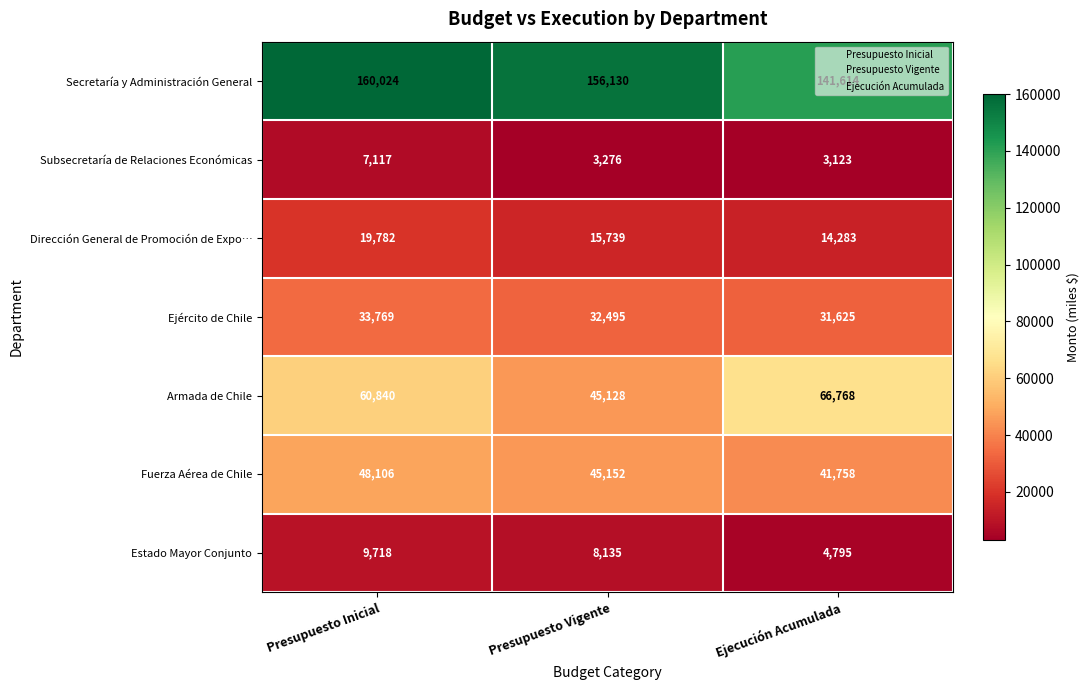

Count the number of categories in the chart.

3